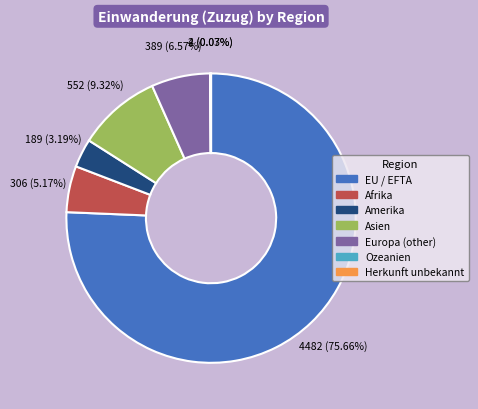

Which category has the biggest portion of the pie?

EU / EFTA